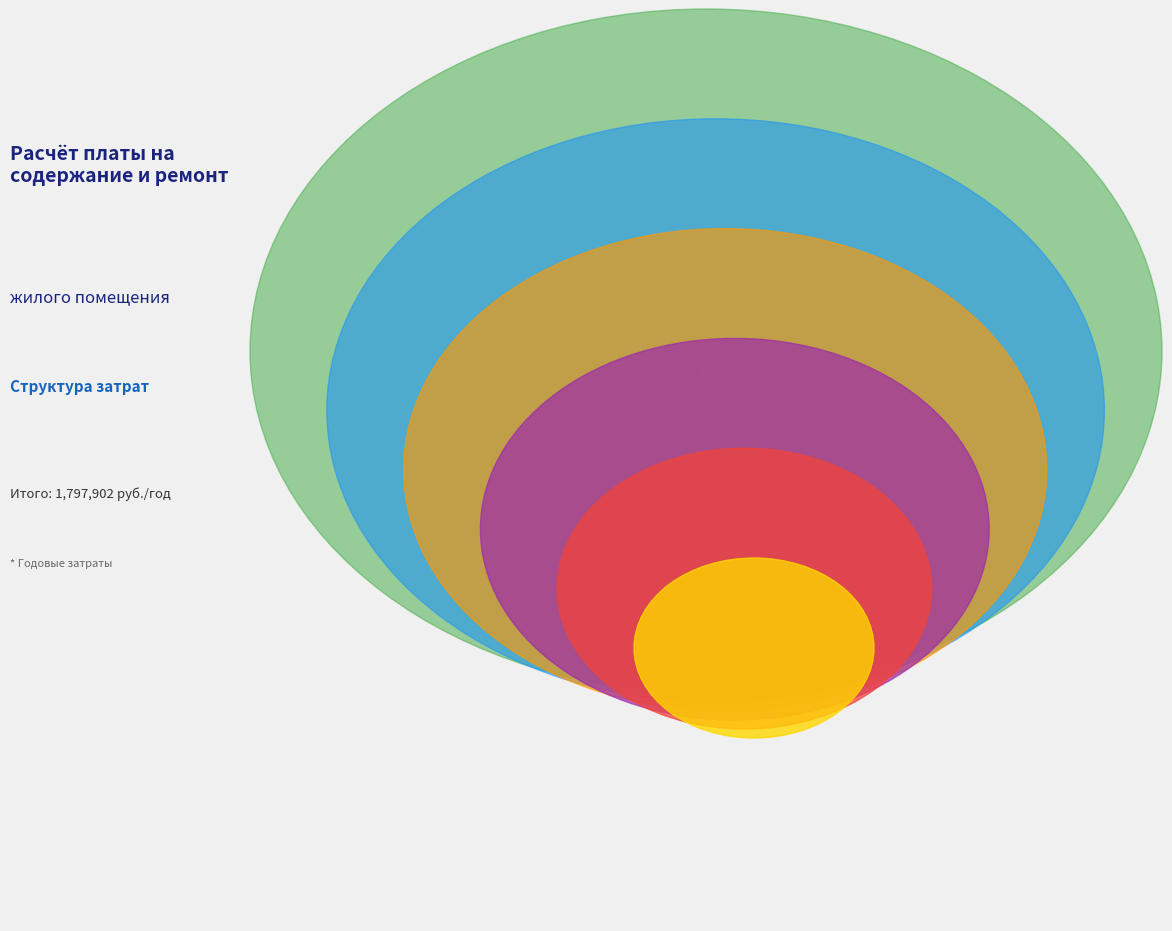

What is the change in value from Обязательные
отчисления от ФОТ to Общеэксплуатационные
расходы 30%?

-1509.3